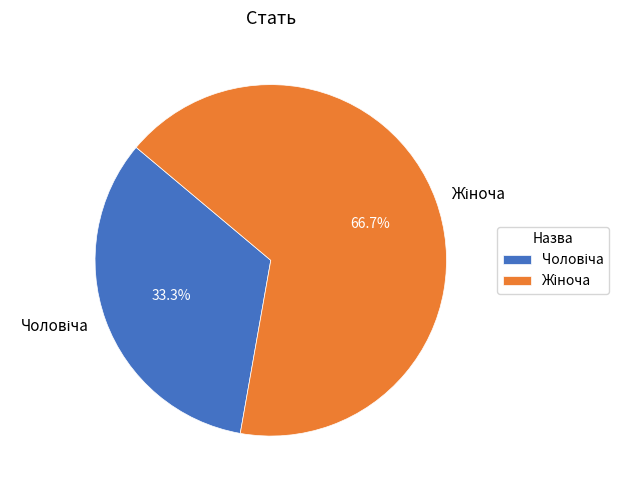

To the nearest percent, what is the average slice percentage?

50%